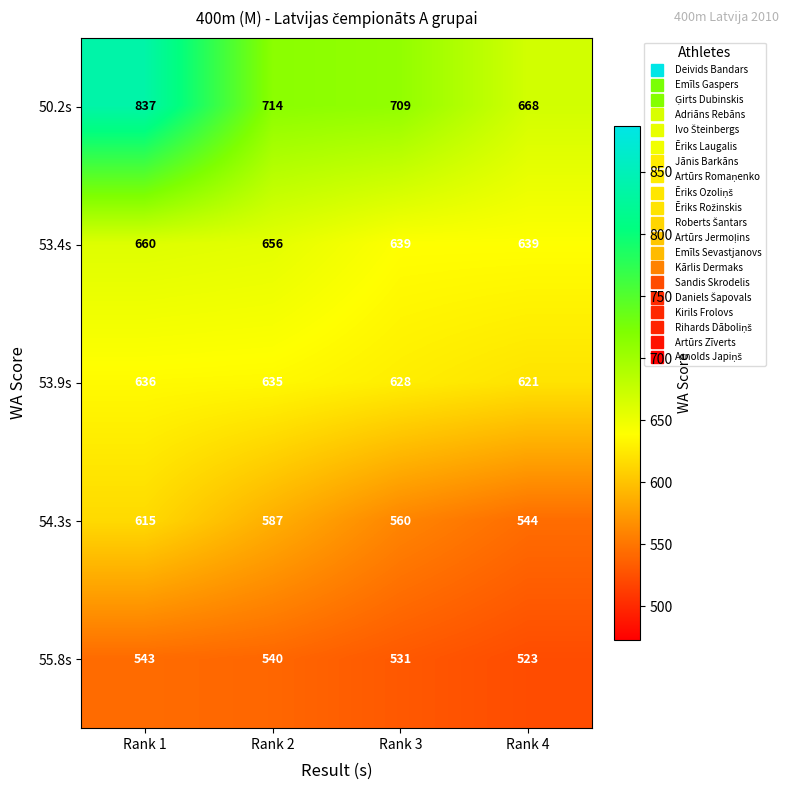

Reading right to left, extract all data points from this chart.

50.2s: 668	709	714	837
53.4s: 639	639	656	660
53.9s: 621	628	635	636
54.3s: 544	560	587	615
55.8s: 523	531	540	543